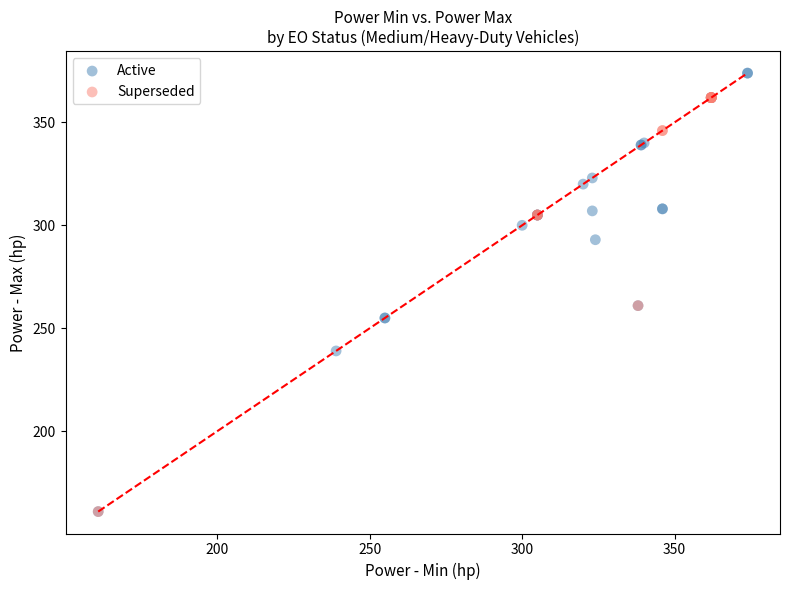

Which series contains the highest Y value?

Active